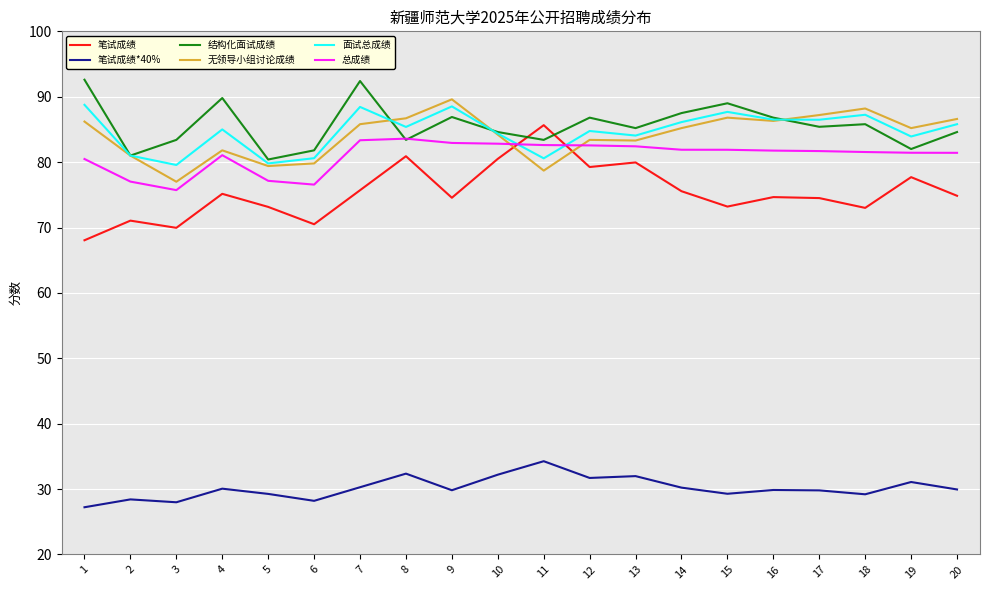

At which category does 笔试成绩 reach its first local peak?

2